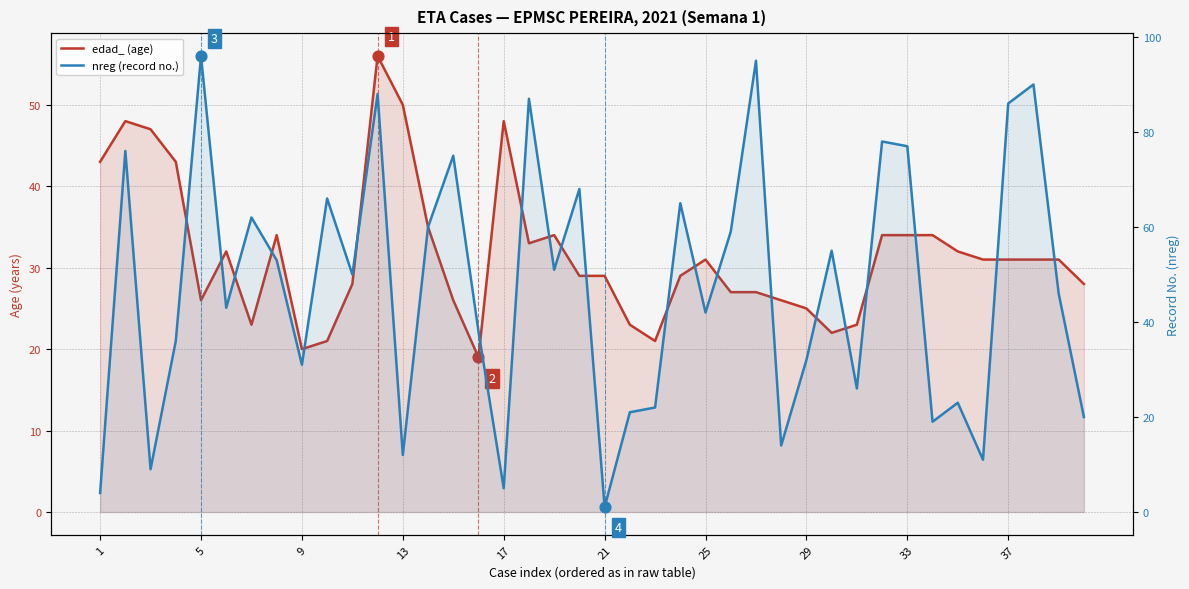

Which series has the largest total across all categories?

nreg (record no.)